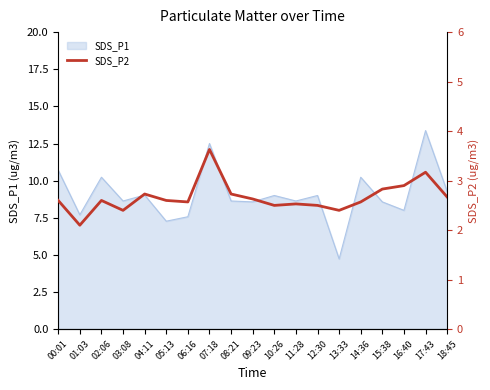

At which label does SDS_P1 reach its minimum?

13:33